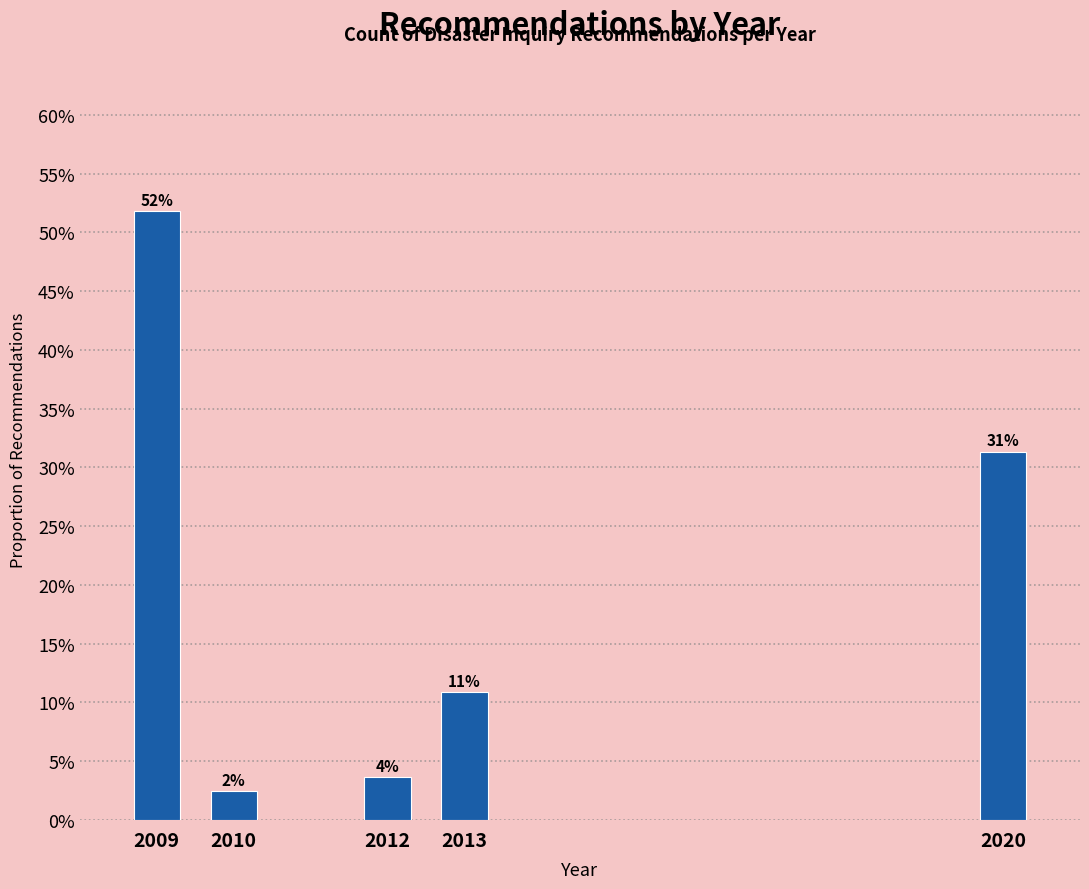

Are the bars horizontal?

No